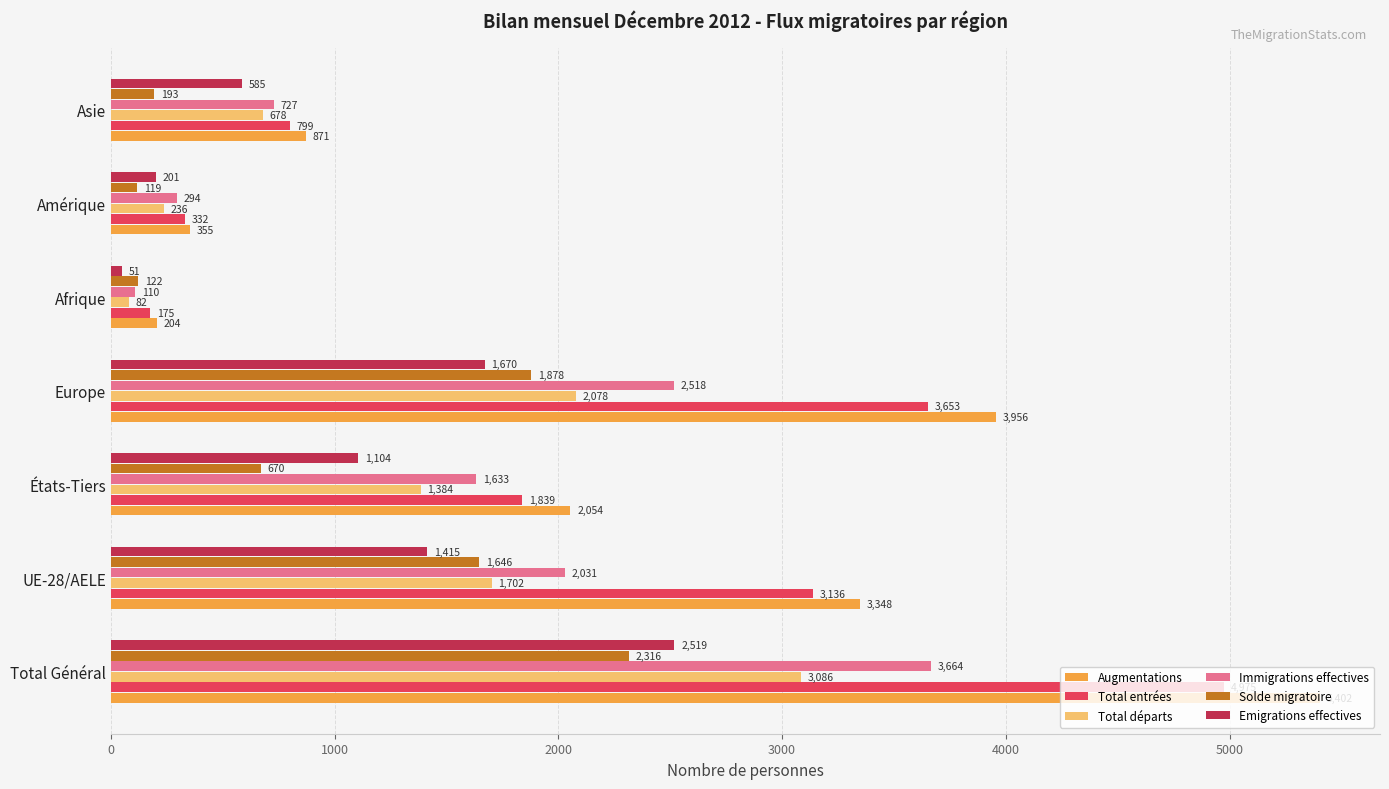

What is the difference between the maximum and minimum values in the Solde migratoire series?

2197